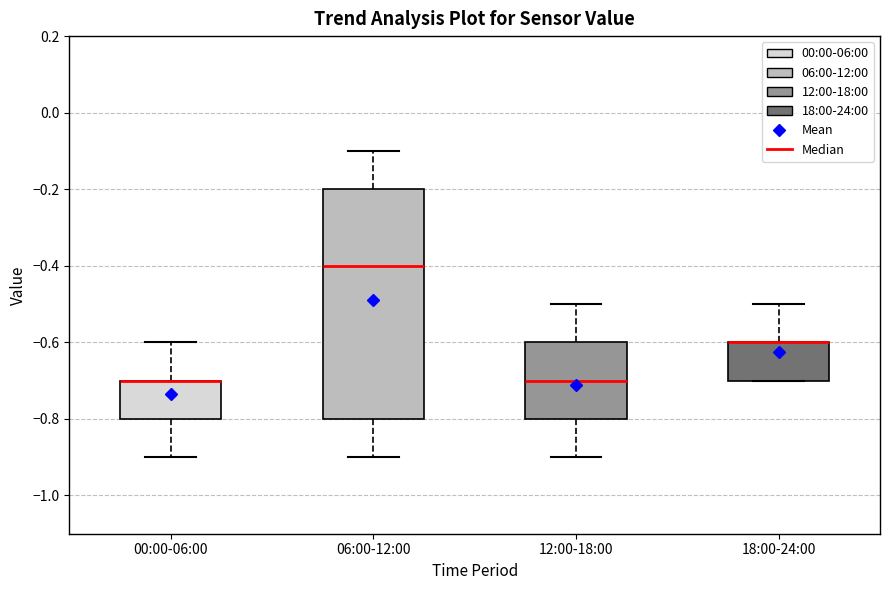

Where does the lower whisker of the box for 06:00-12:00 end on the y-axis? The values are not printed on the chart, so give them approximately, as read against the axis.

-0.9